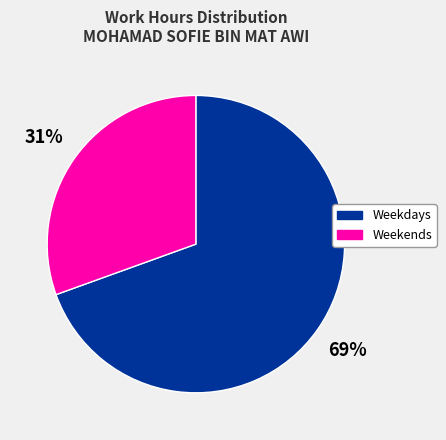

The Weekdays slice represents 69% of the pie. True or false?

True